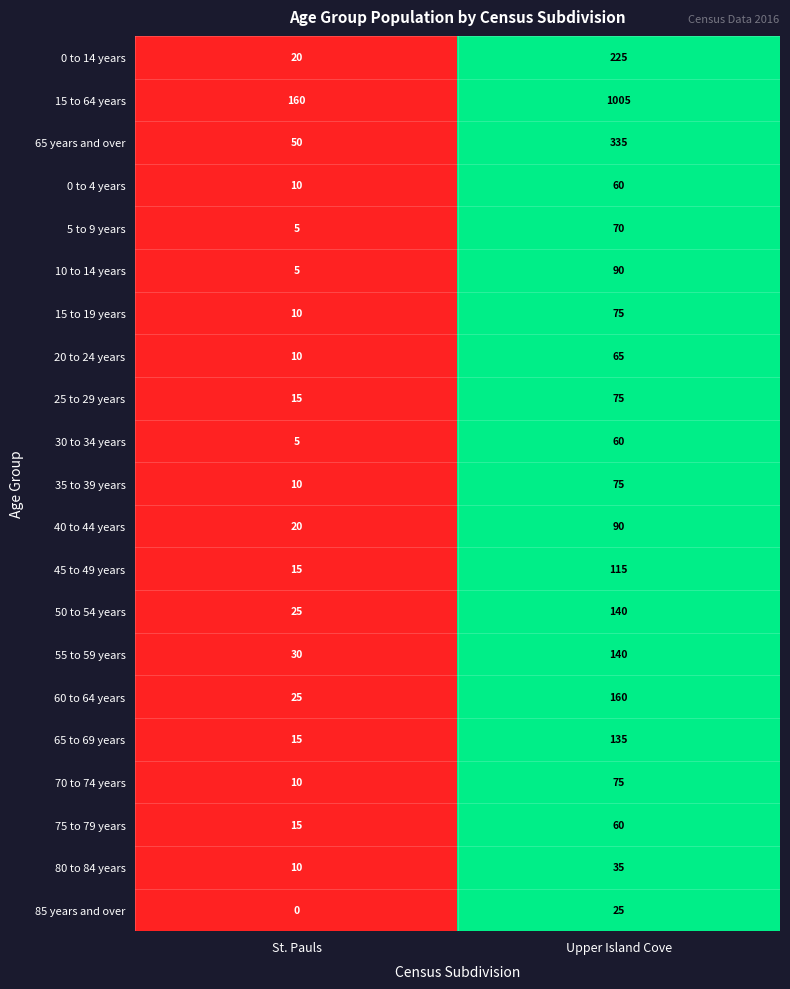

Which series has the largest total across all categories?

15 to 64 years